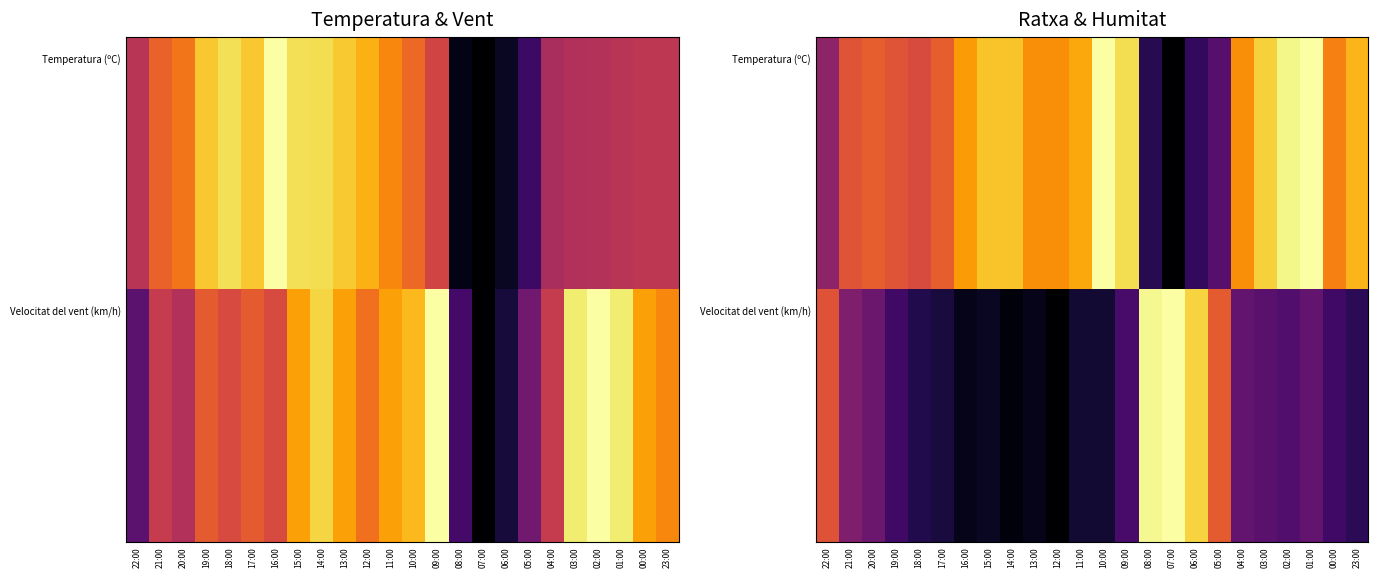

What is the spread (max minus min) of values at 18:00?

0.5